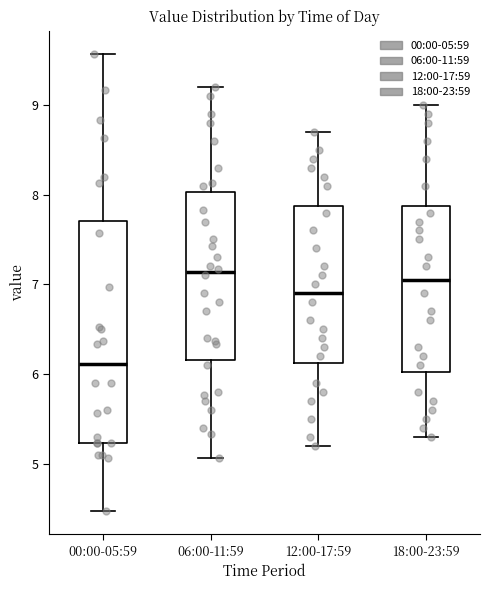

Which box is the tallest, from its lower edge to its upper edge?

00:00-05:59